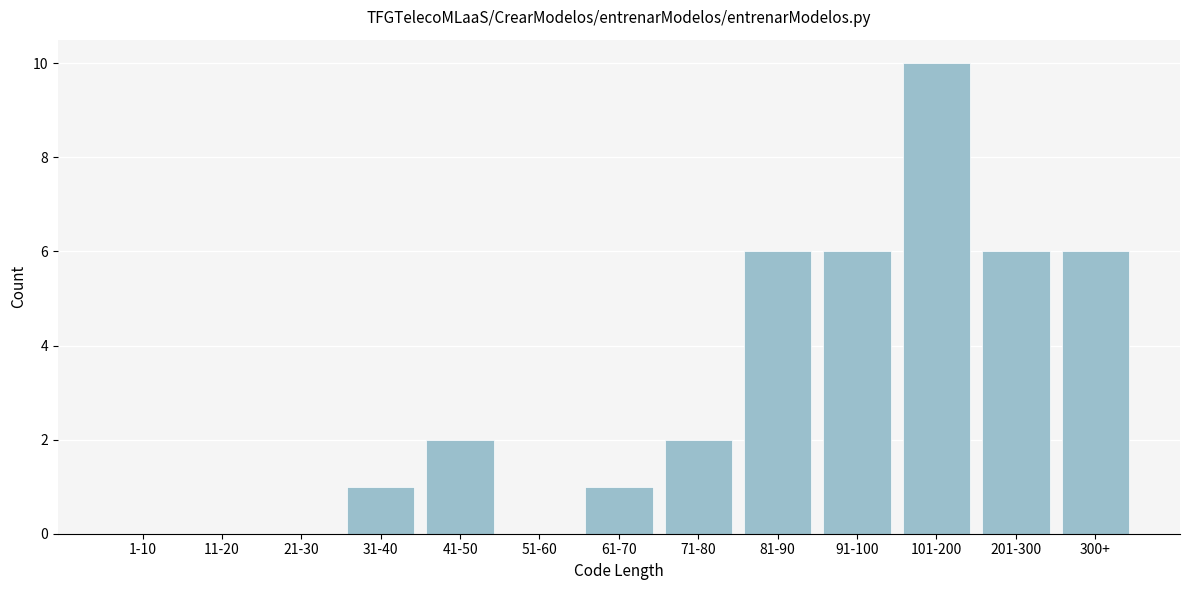

Reading right to left, list all the values displayed in this chart.

300+=6	201-300=6	101-200=10	91-100=6	81-90=6	71-80=2	61-70=1	51-60=0	41-50=2	31-40=1	21-30=0	11-20=0	1-10=0